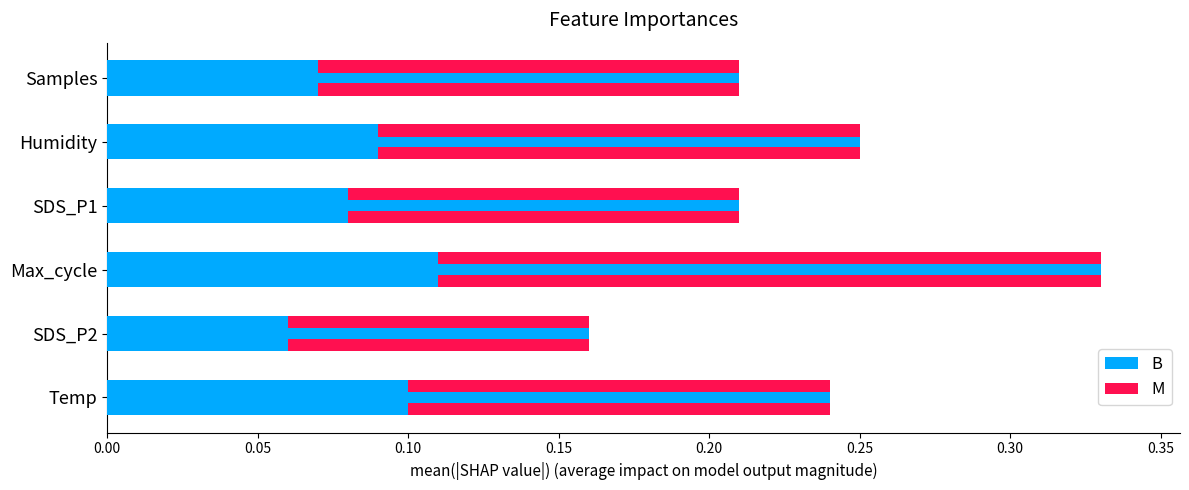

What are all the series names shown in the legend?

B, M